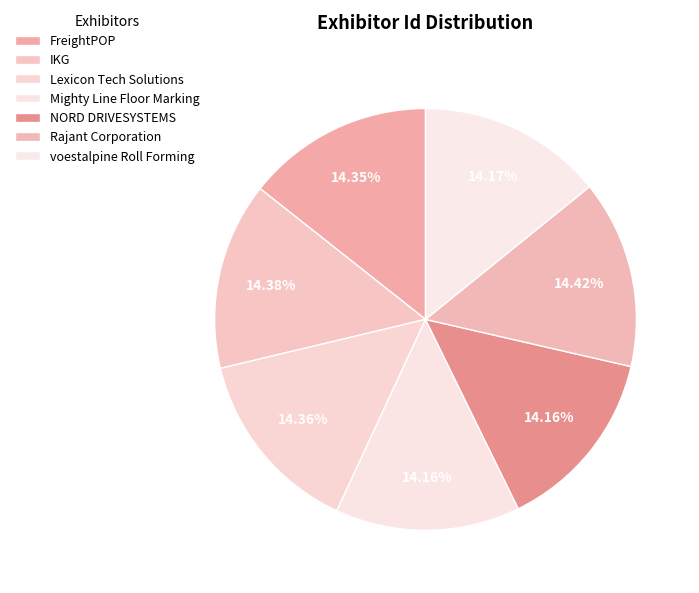

Does any single category account for the majority?

No